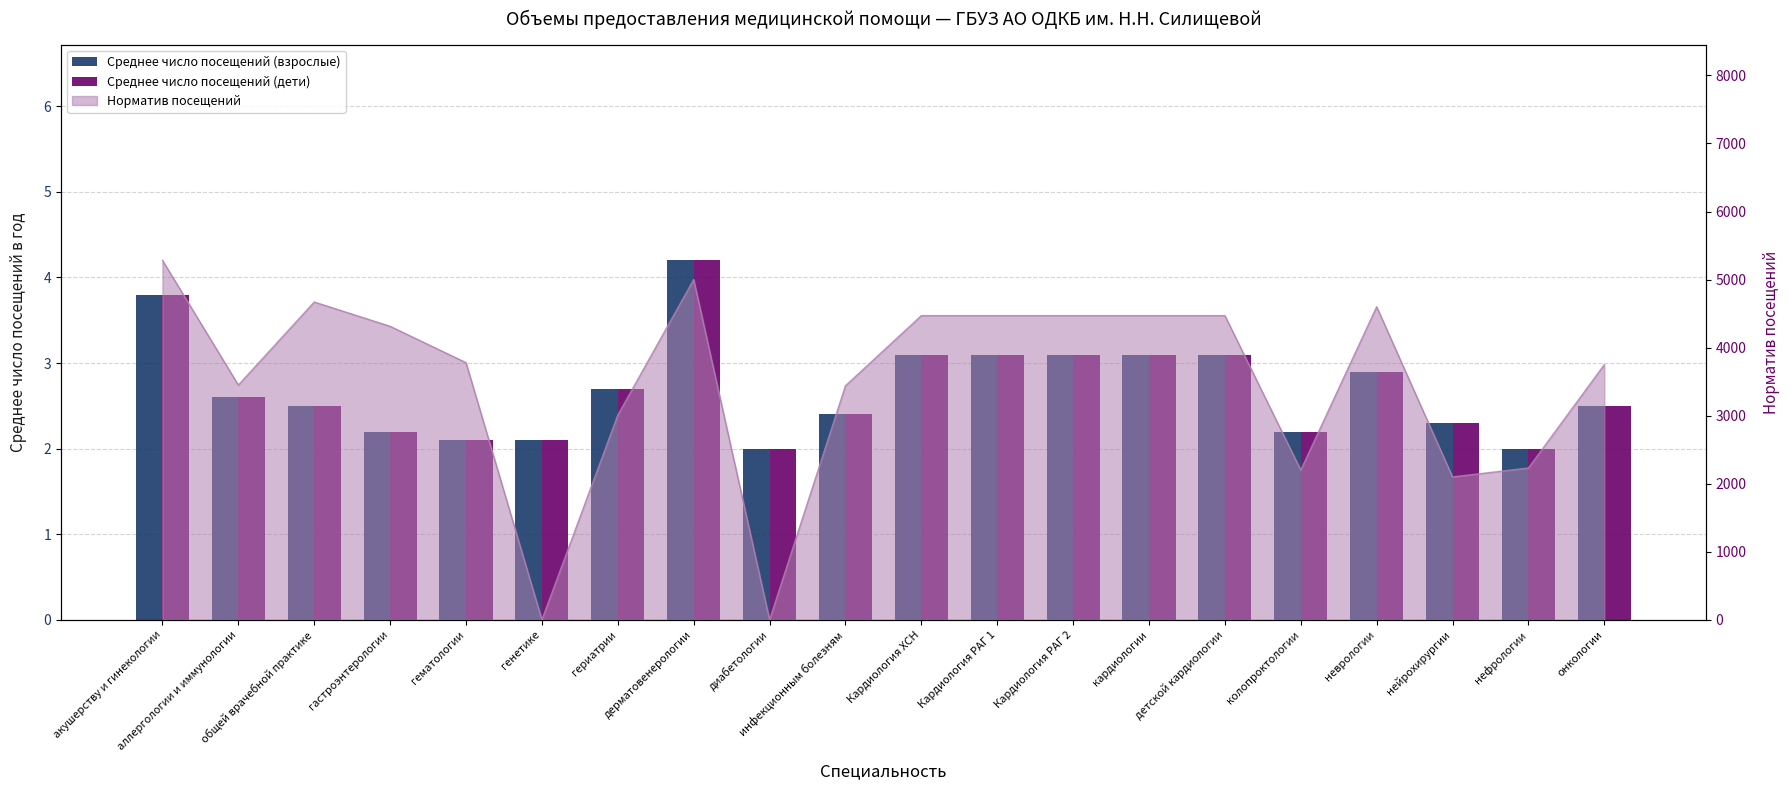

What is the total value across all series at кардиологии?

6.2